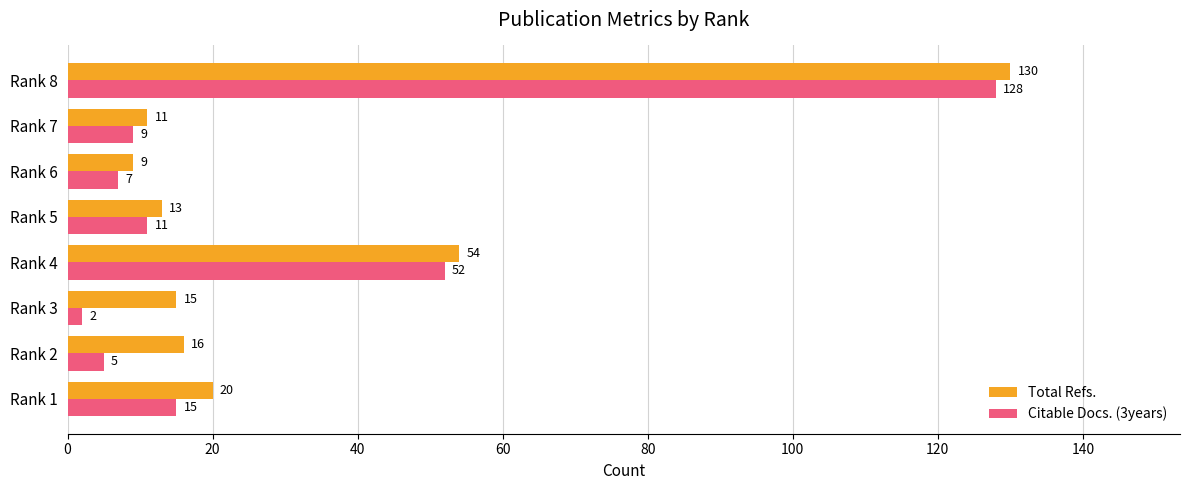

What are all the series names shown in the legend?

Total Refs., Citable Docs. (3years)